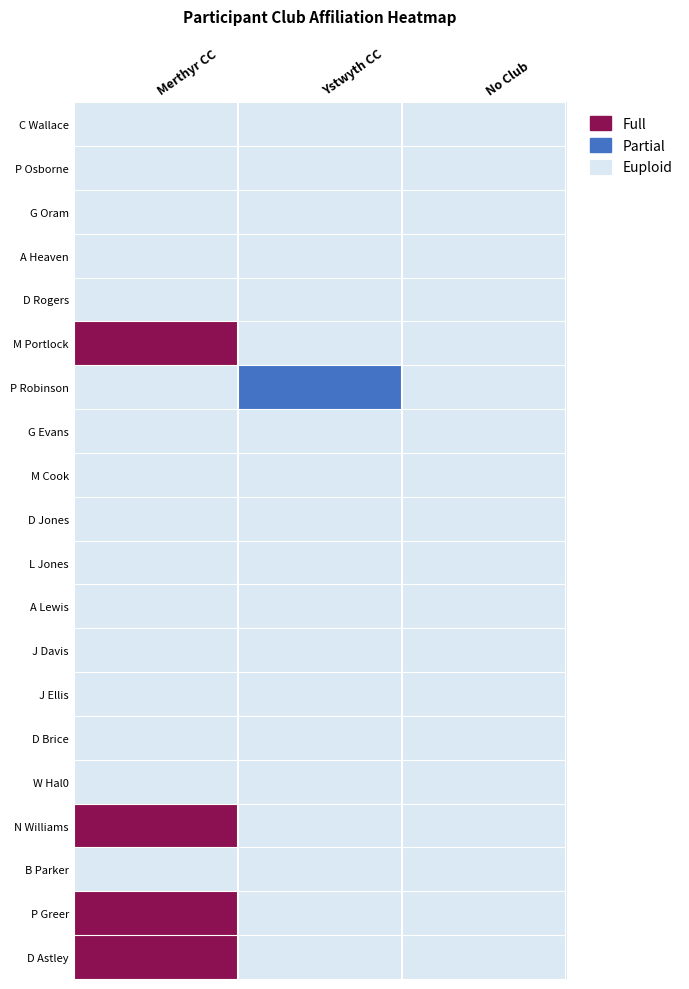

Between Ystwyth CC and No Club, which is larger?

Ystwyth CC